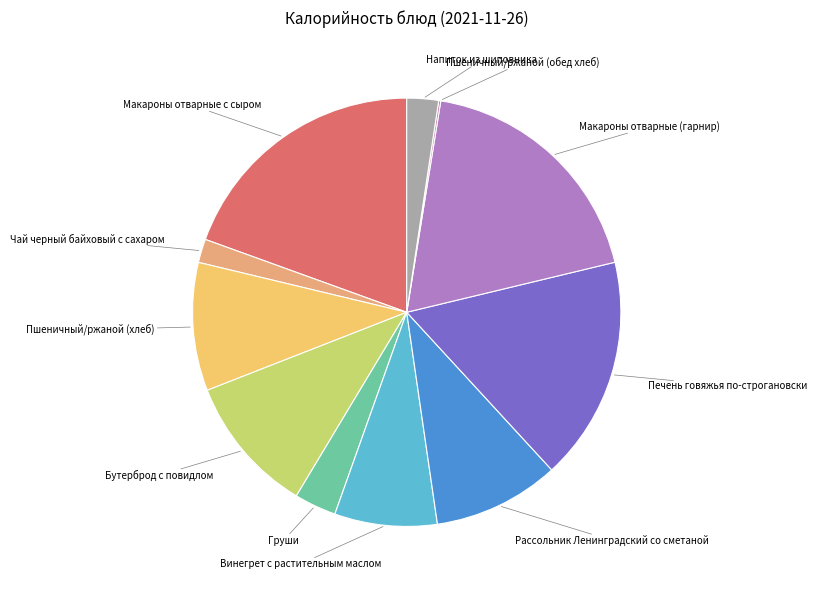

Is Макароны отварные (гарнир) the majority of the pie?

No